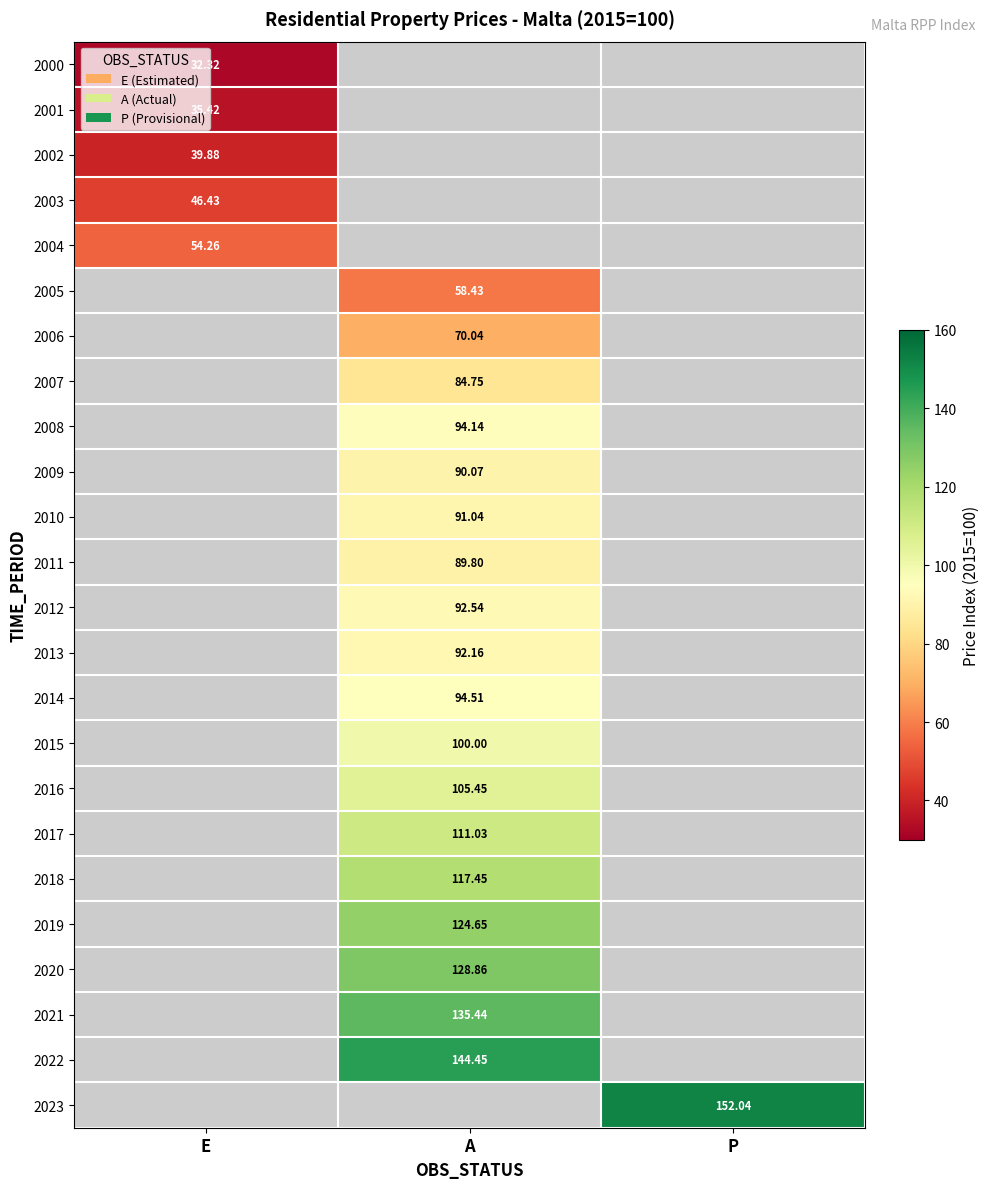

Is the value of 2013 at E greater than the value of 2016 at A?

No